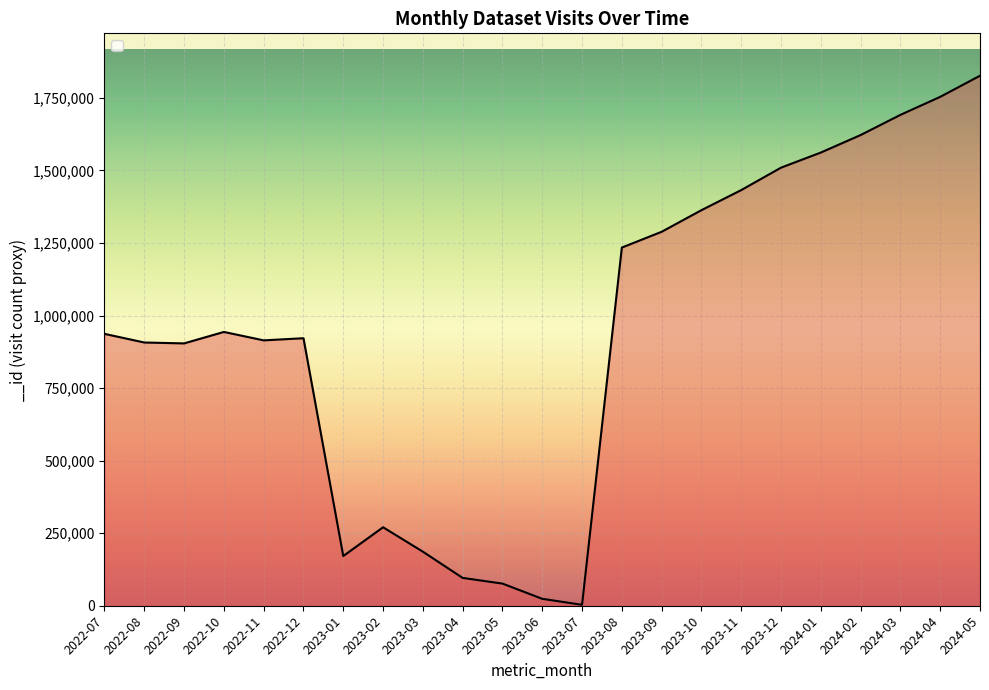

True or false: the data shows 937004 at 2022-07.

True